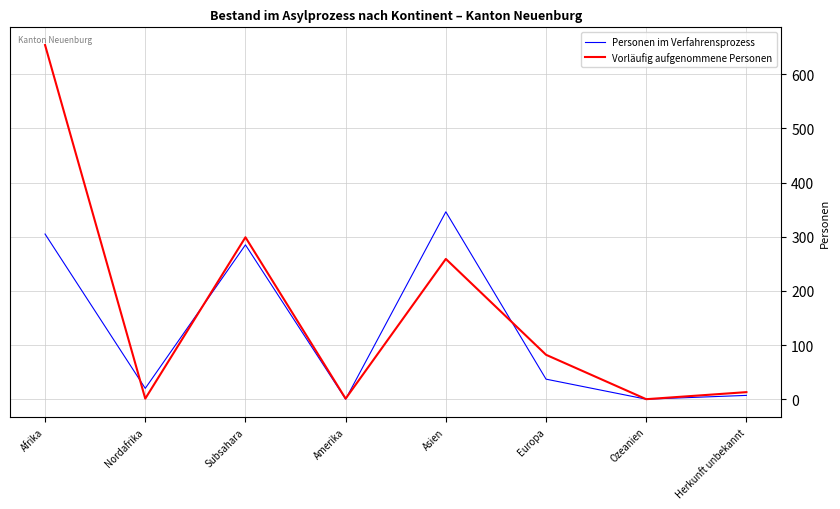

List the series in order of their peak value, lowest first.

Personen im Verfahrensprozess, Vorläufig aufgenommene Personen